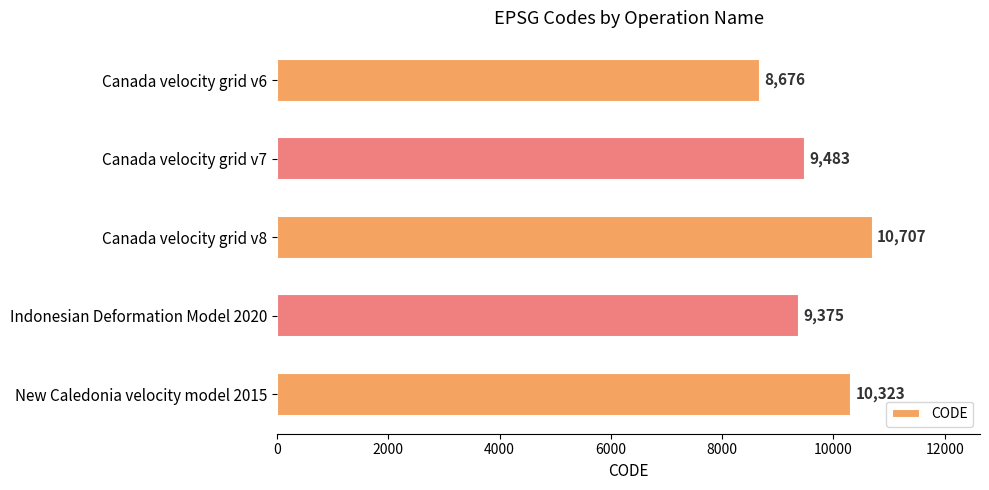

Does the chart contain stacked bars?

No